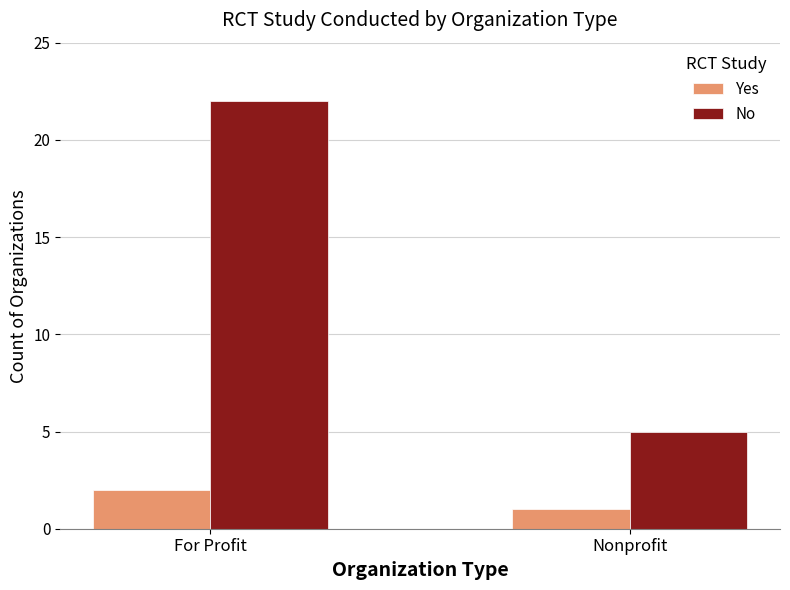

At which category is the sum across all series the highest?

For Profit